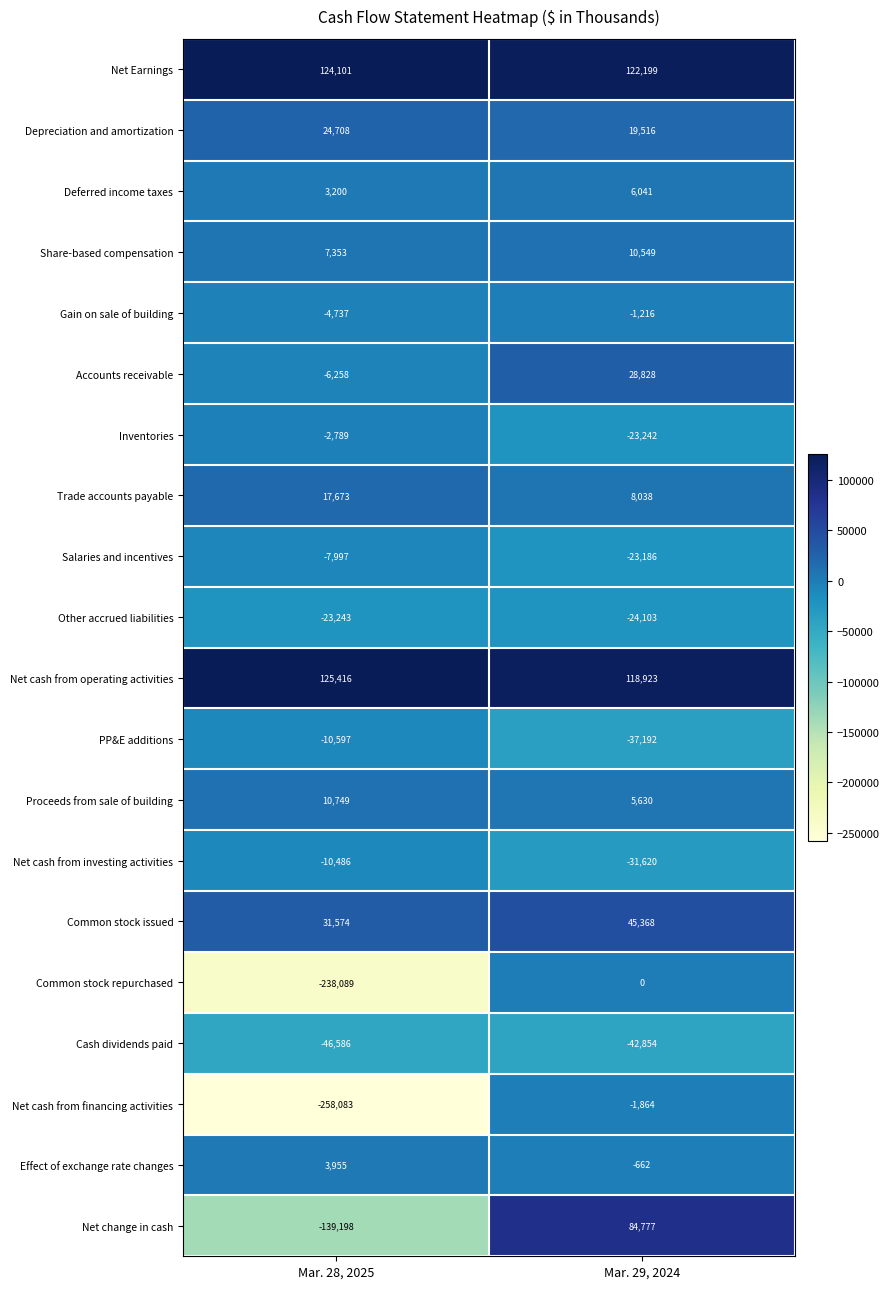

Which series has the largest total across all categories?

Net Earnings